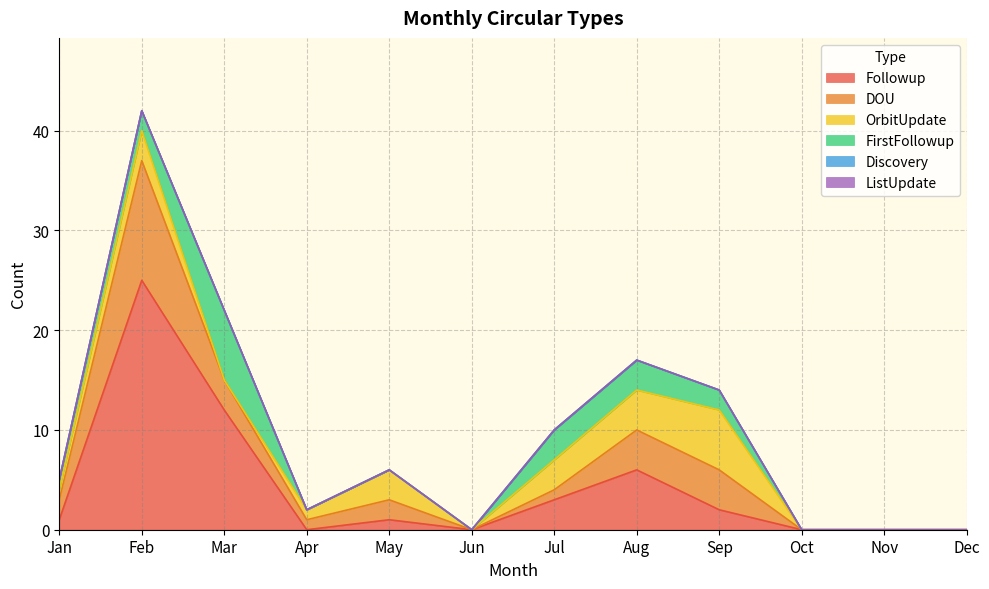

Rank the categories by FirstFollowup value from highest to lowest.

Mar, Jul, Aug, Feb, Sep, Jan, Apr, May, Jun, Oct, Nov, Dec